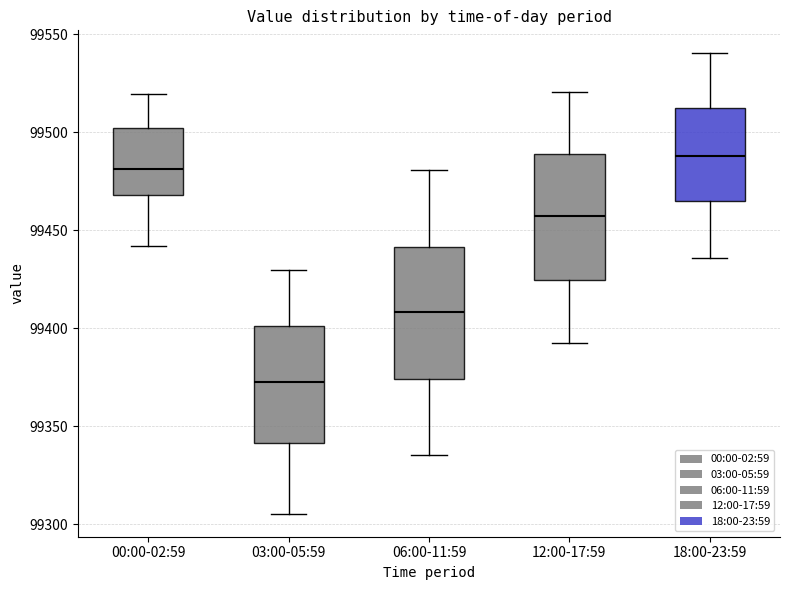

Which box's median line is the highest?

18:00-23:59